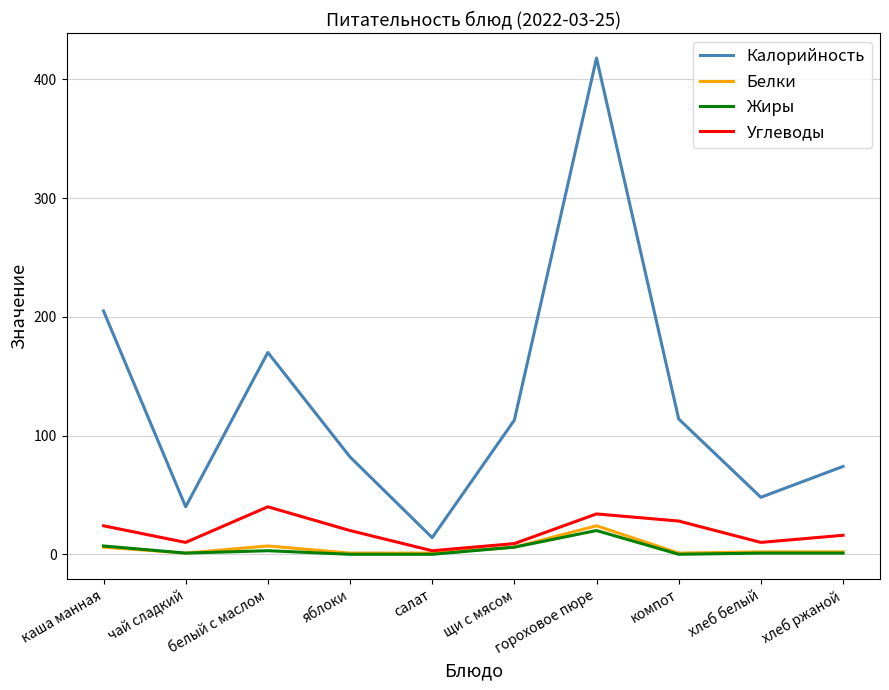

Which series has the widest spread of values?

Калорийность